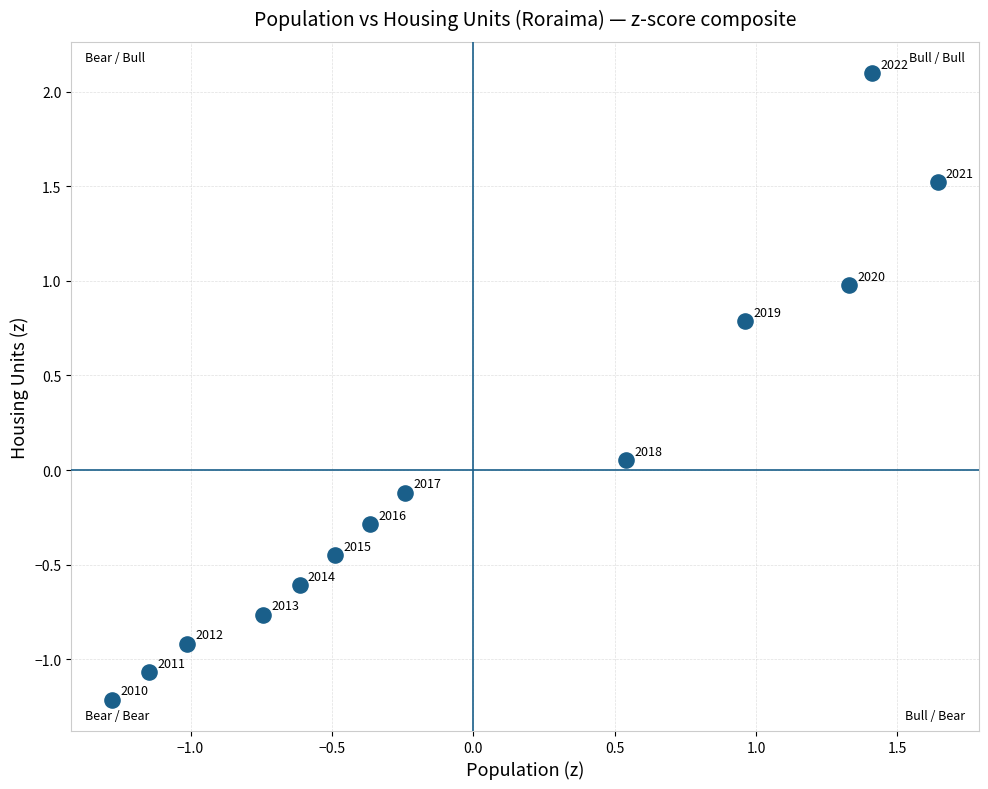

What is the range of X values (max minus min)?

2.9